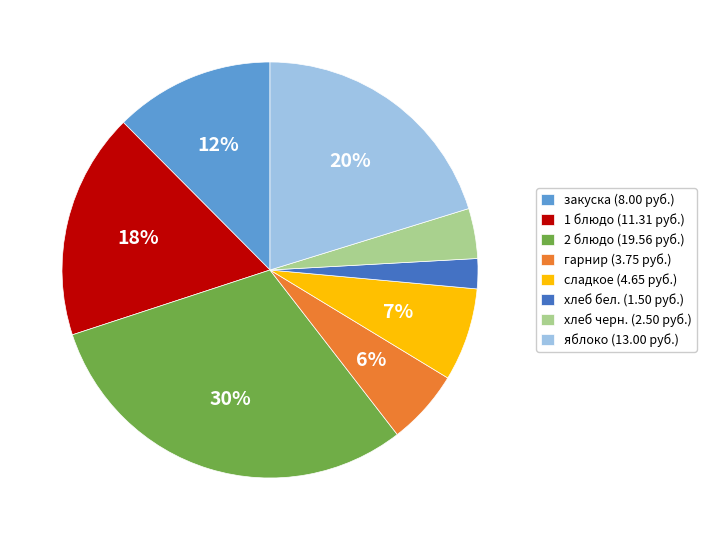

How many segments does this pie chart have?

8